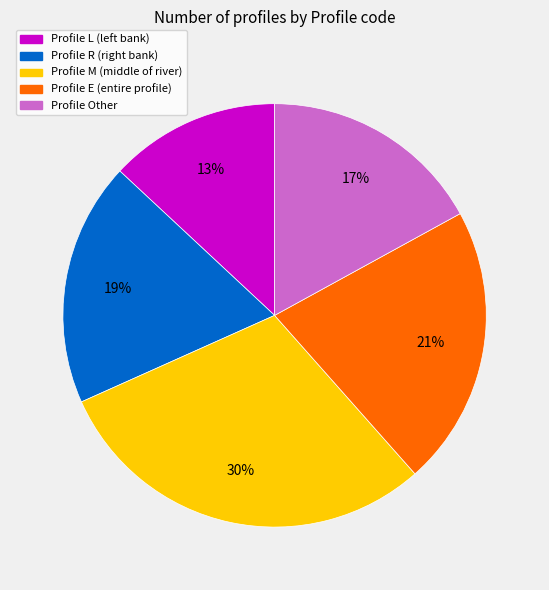

To the nearest percent, what is the average slice percentage?

20%